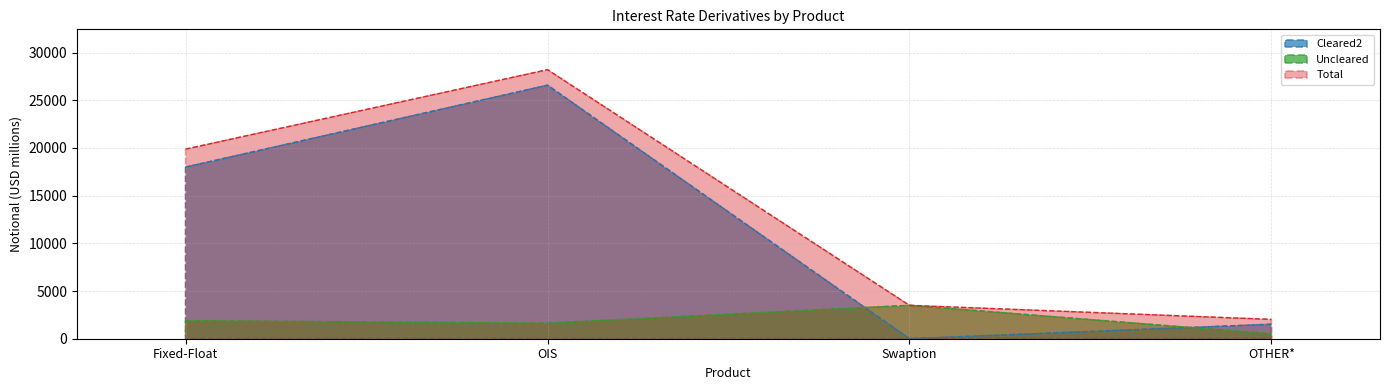

Reading left to right, list all the values displayed in this chart.

Cleared2: 17998	26585	0	1520
Uncleared: 1882	1626	3498	505
Total: 19881	28211	3498	2026